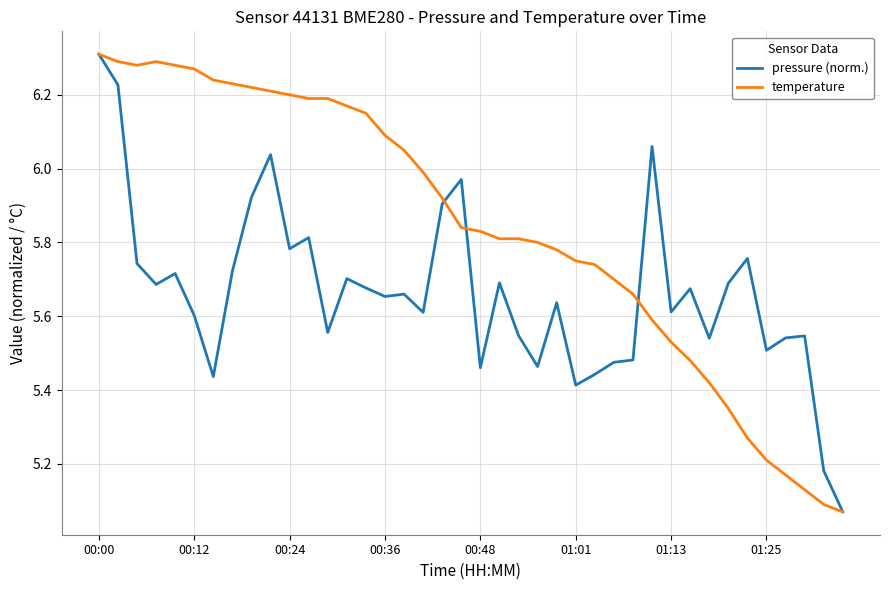

Rank the series by their average value, from highest to lowest.

temperature, pressure (norm.)